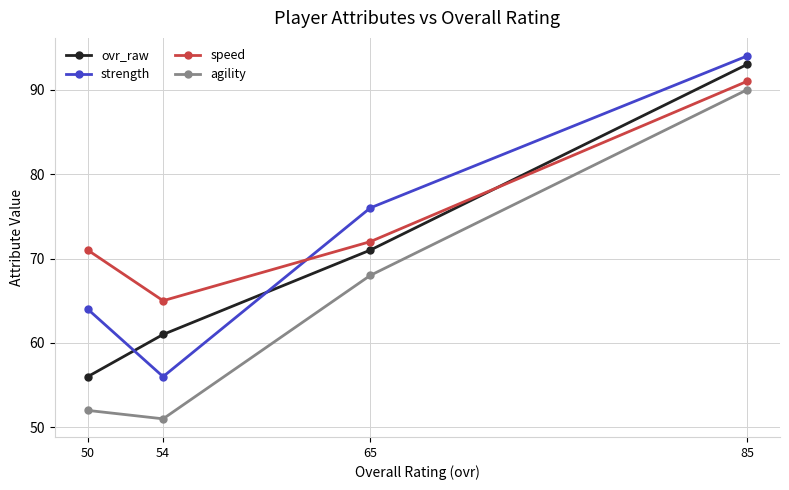

What is the difference between the maximum and second lowest values in the ovr_raw series?

32